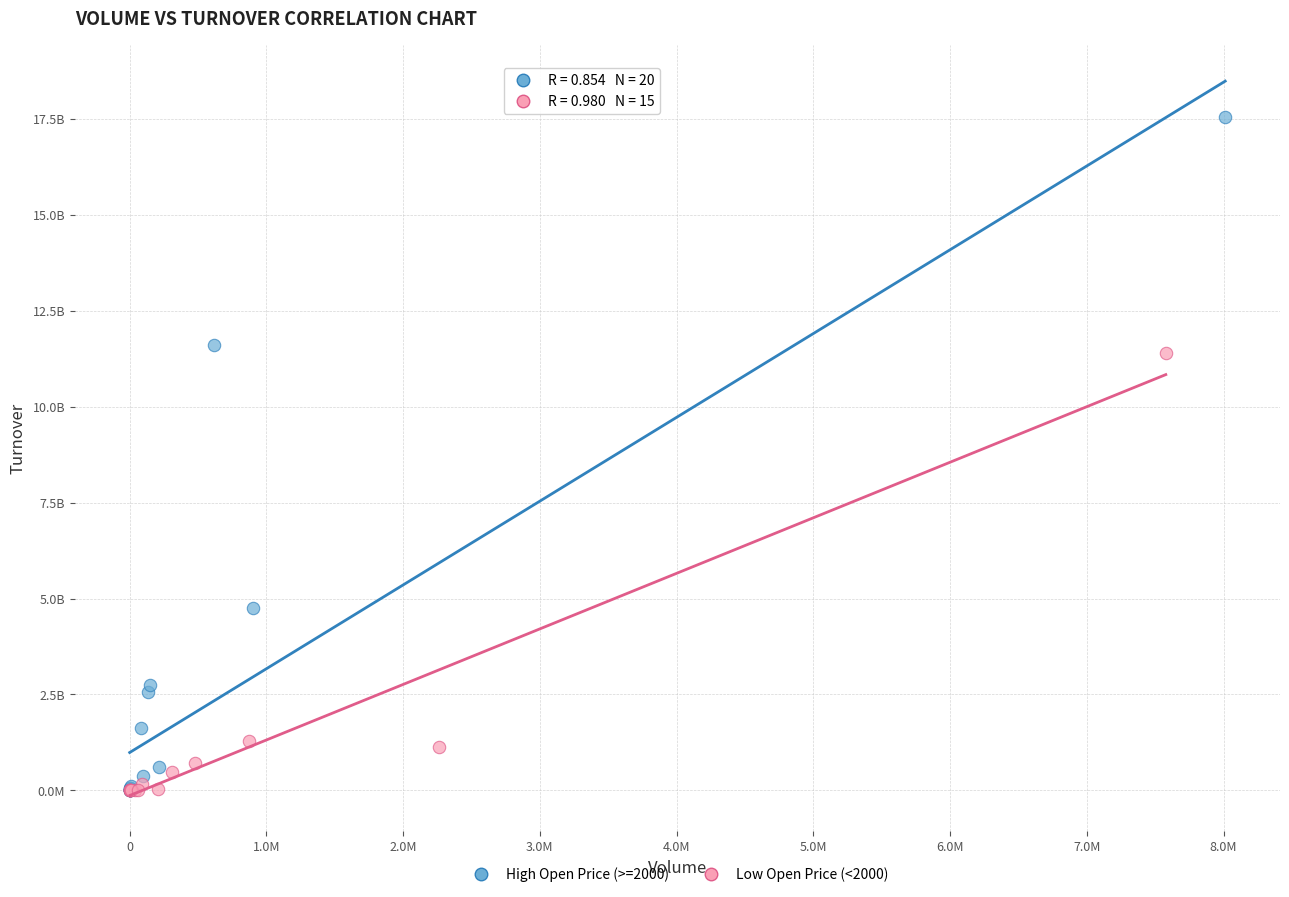

Which series has the largest Y range (max minus min)?

High Open Price (>=2000)